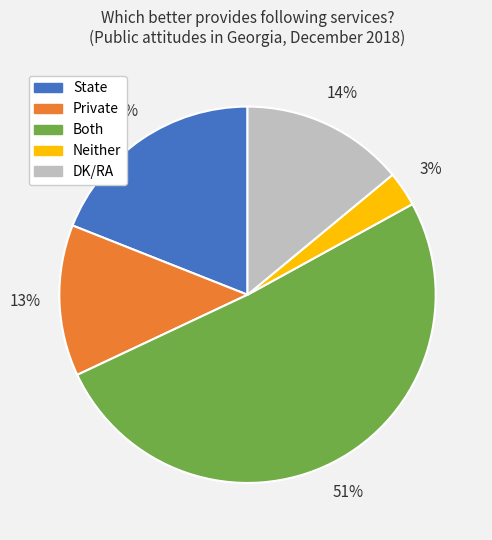

To the nearest percent, what is the average slice percentage?

20%